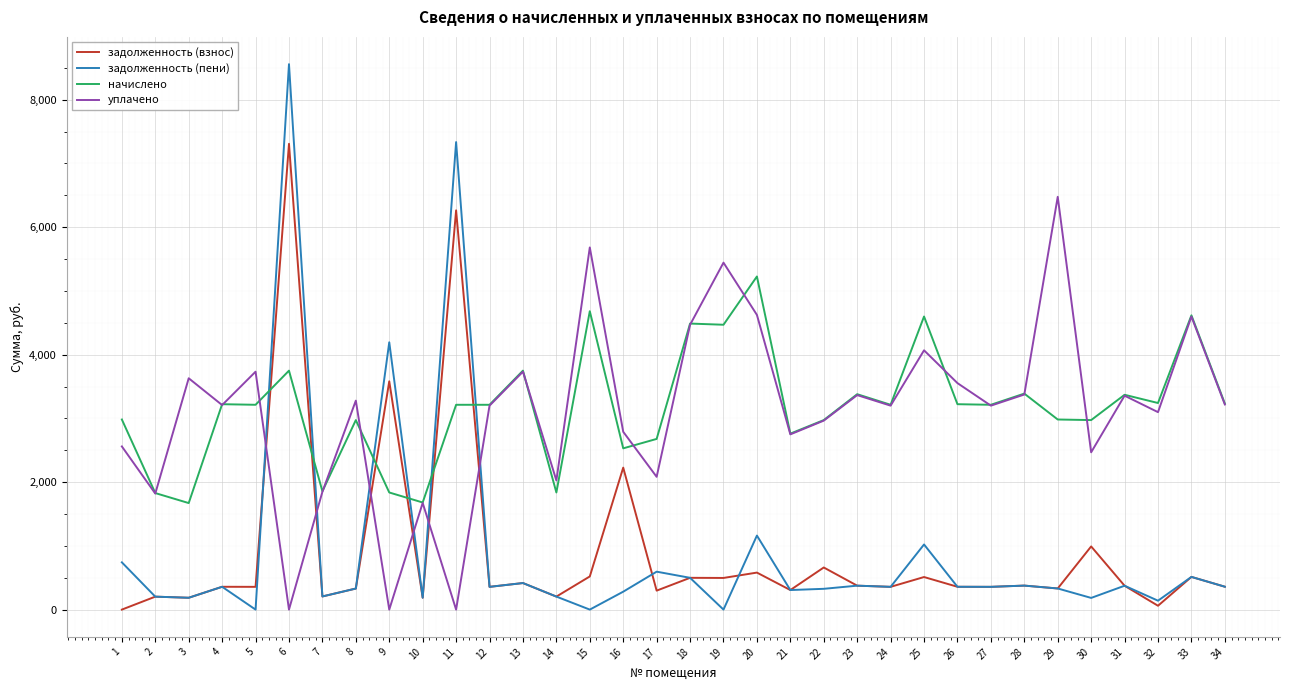

The value of задолженность (взнос) at 21 is 306.8. True or false?

True